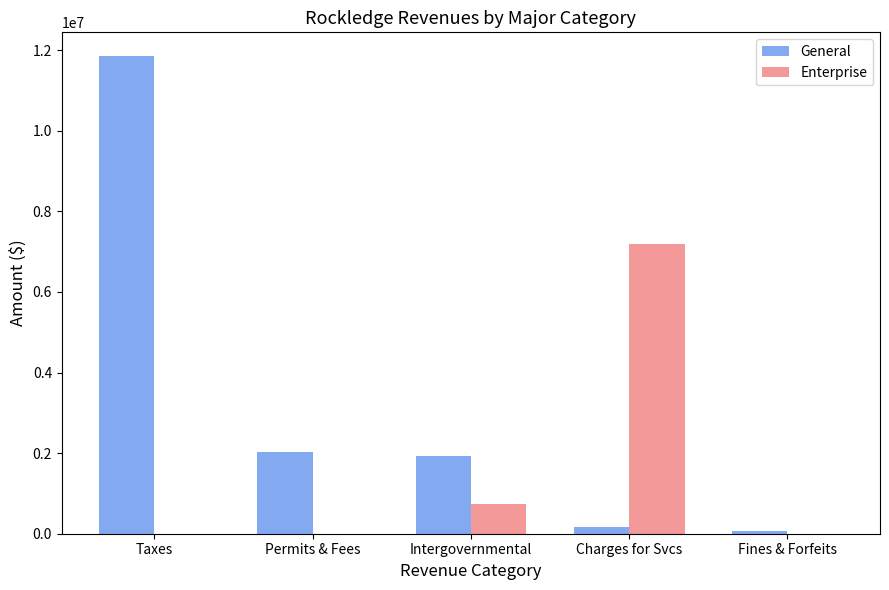

True or false: General has a value of 2038234 at Permits & Fees.

True